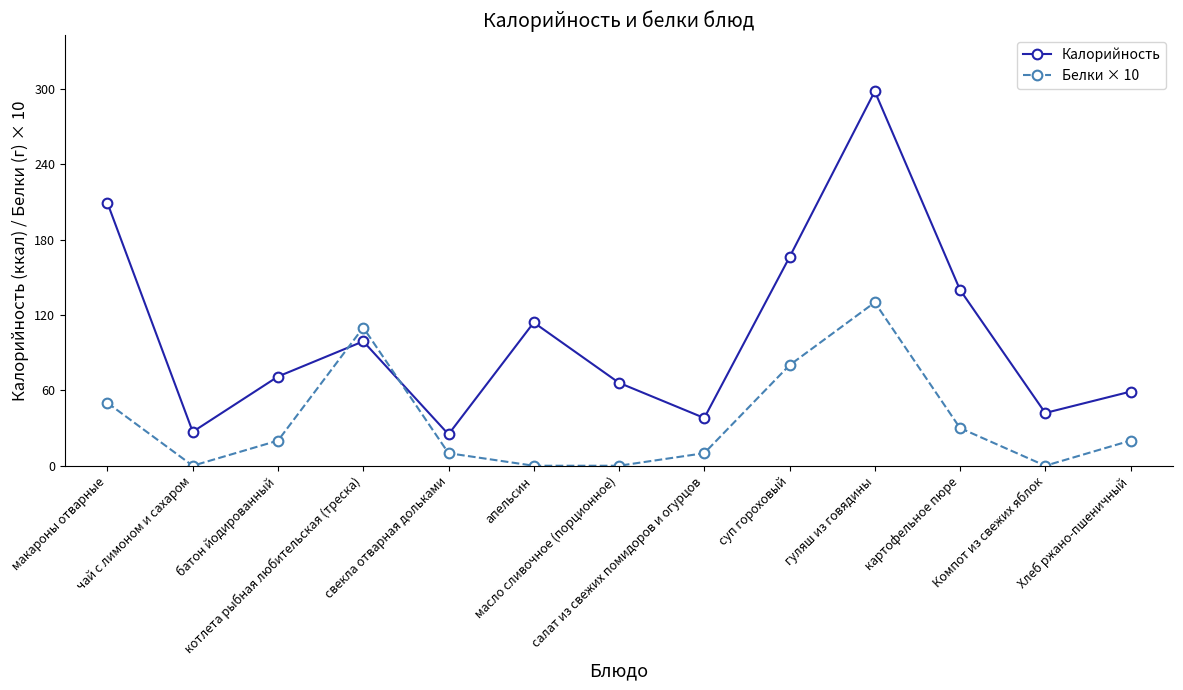

Does the chart display data point markers on the line(s)?

Yes